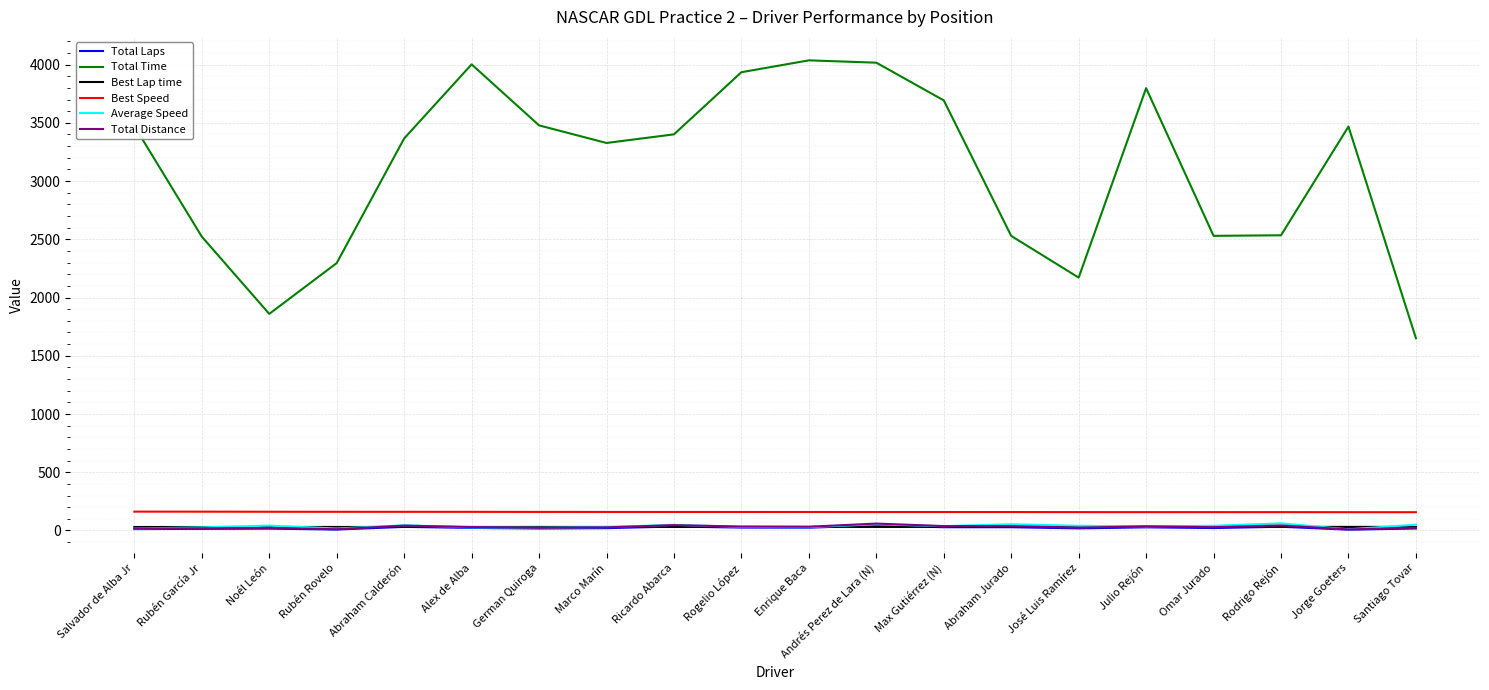

How many lines are shown in the chart?

6